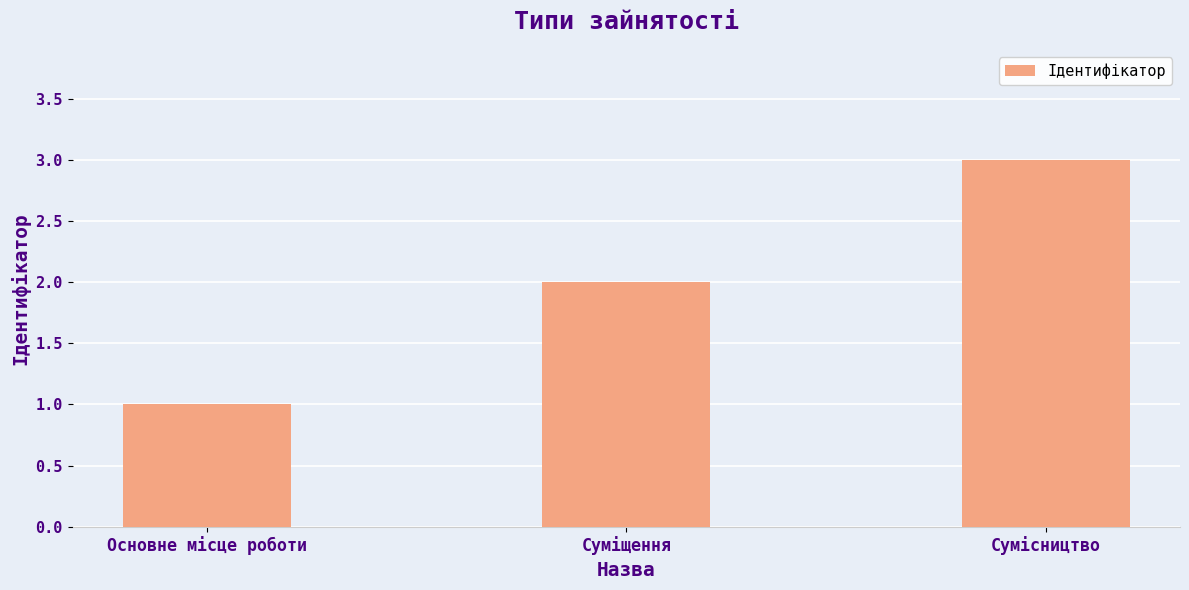

What is the ratio of the value at Суміщення to the value at Основне місце роботи?

2.0